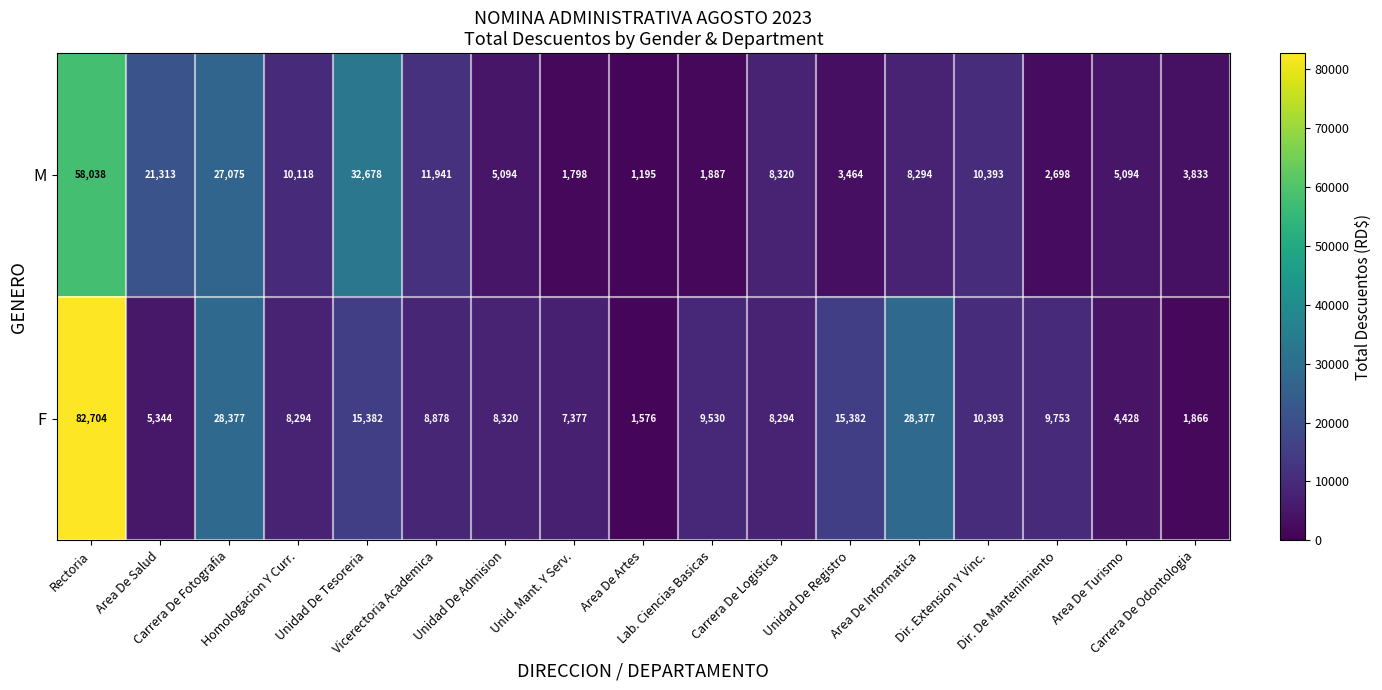

What is the spread (max minus min) of values at Unidad De Registro?

11918